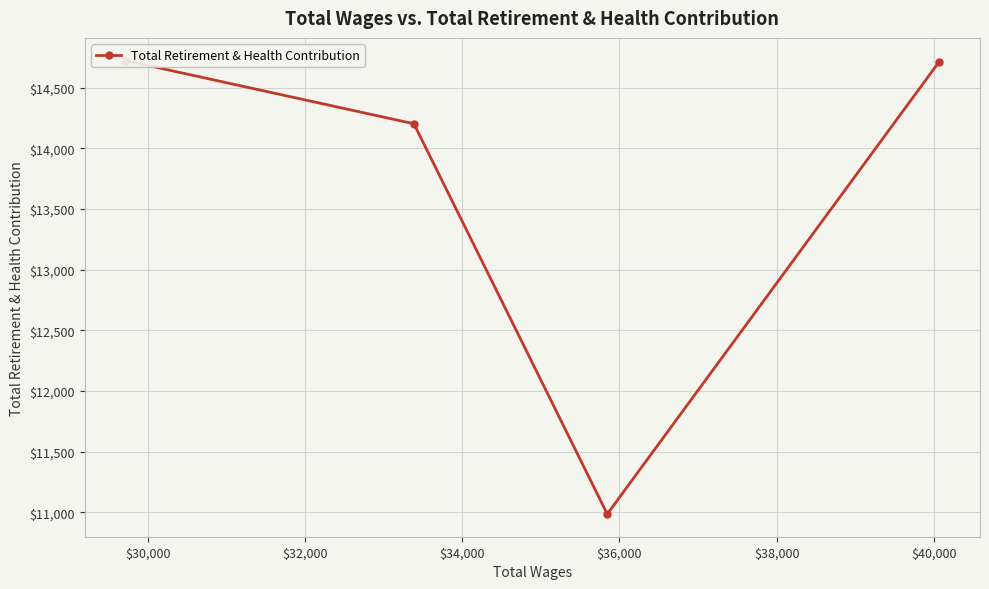

How many data points are above 14716?

1